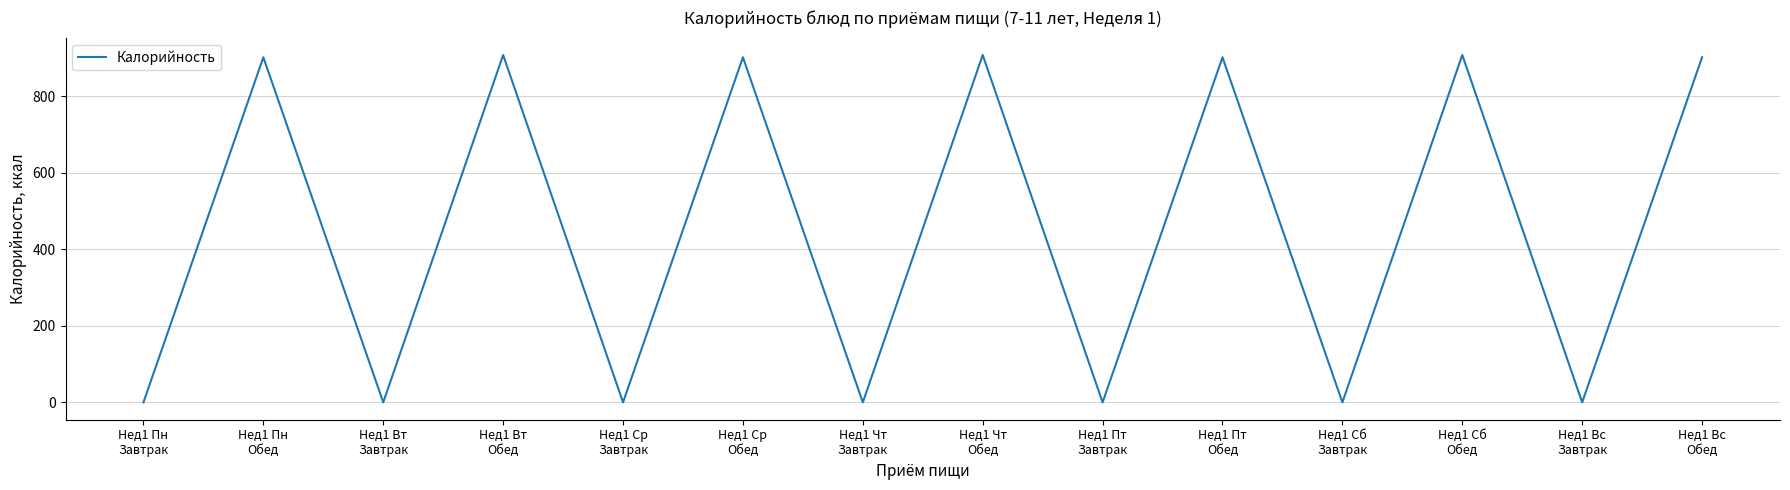

What is the sum of all values?

6332